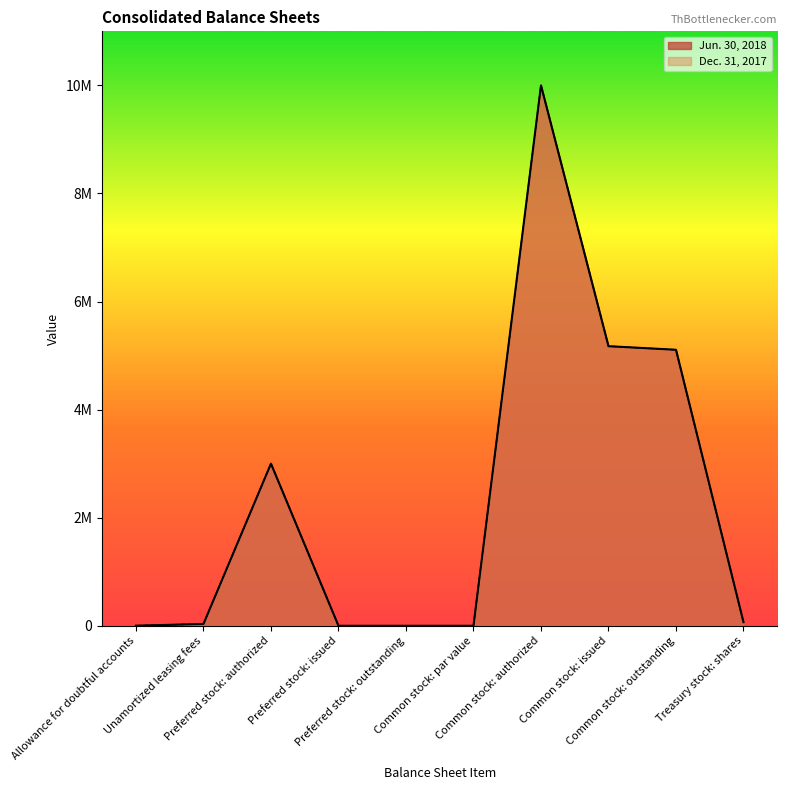

Where does the Dec. 31, 2017 series first go above 66160?

Preferred stock: authorized